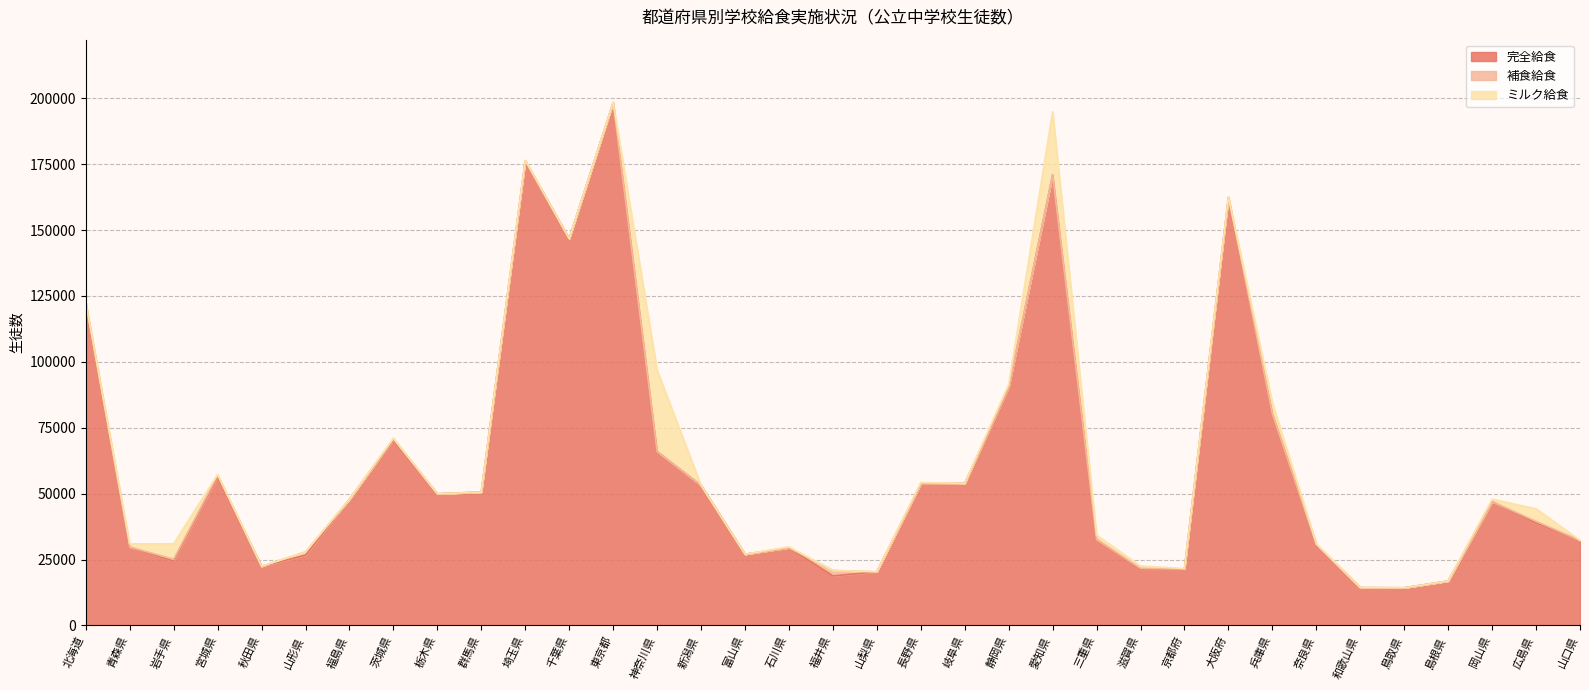

How many lines are shown in the chart?

3